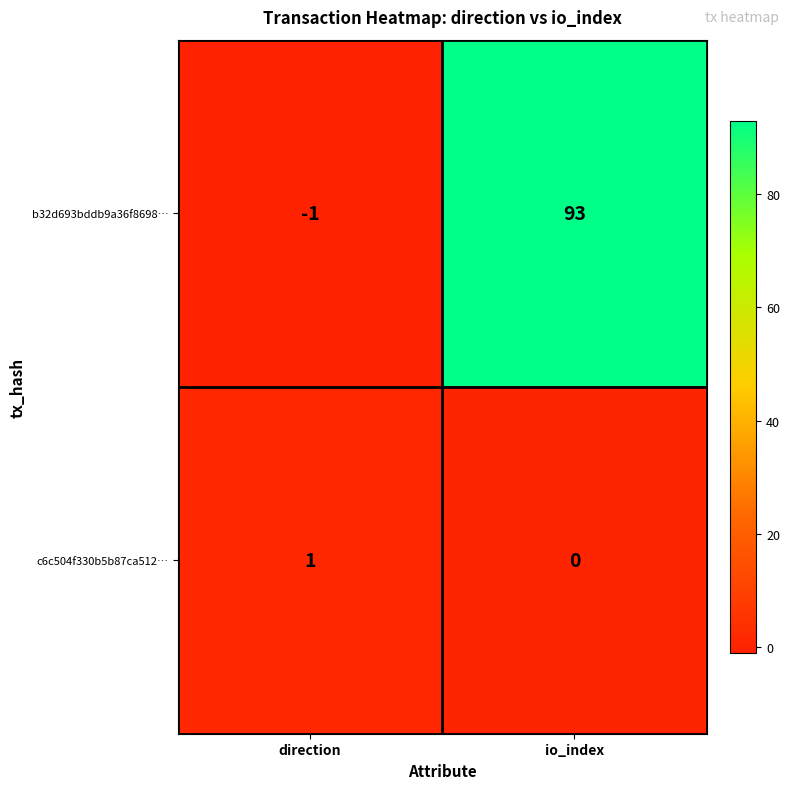

What is the highest value of the b32d693bddb9a36f8698… series?

93